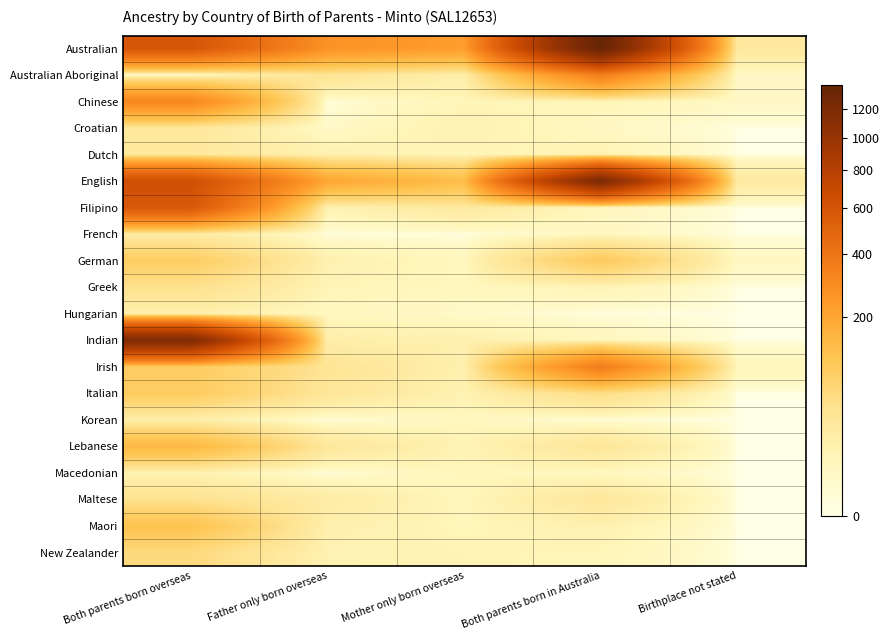

Reading left to right, transcribe all the data shown in this chart.

Australian: Both parents born overseas=595	Father only born overseas=268	Mother only born overseas=229	Both parents born in Australia=1384	Birthplace not stated=28
Australian Aboriginal: Both parents born overseas=0	Father only born overseas=39	Mother only born overseas=17	Both parents born in Australia=352	Birthplace not stated=4
Chinese: Both parents born overseas=316	Father only born overseas=0	Mother only born overseas=9	Both parents born in Australia=10	Birthplace not stated=4
Croatian: Both parents born overseas=31	Father only born overseas=3	Mother only born overseas=14	Both parents born in Australia=4	Birthplace not stated=0
Dutch: Both parents born overseas=29	Father only born overseas=15	Mother only born overseas=9	Both parents born in Australia=12	Birthplace not stated=0
English: Both parents born overseas=650	Father only born overseas=199	Mother only born overseas=135	Both parents born in Australia=1218	Birthplace not stated=26
Filipino: Both parents born overseas=575	Father only born overseas=12	Mother only born overseas=28	Both parents born in Australia=6	Birthplace not stated=0
French: Both parents born overseas=22	Father only born overseas=0	Mother only born overseas=0	Both parents born in Australia=5	Birthplace not stated=0
German: Both parents born overseas=92	Father only born overseas=15	Mother only born overseas=7	Both parents born in Australia=101	Birthplace not stated=5
Greek: Both parents born overseas=46	Father only born overseas=10	Mother only born overseas=7	Both parents born in Australia=10	Birthplace not stated=0
Hungarian: Both parents born overseas=16	Father only born overseas=6	Mother only born overseas=3	Both parents born in Australia=0	Birthplace not stated=0
Indian: Both parents born overseas=1185	Father only born overseas=18	Mother only born overseas=15	Both parents born in Australia=7	Birthplace not stated=0
Irish: Both parents born overseas=94	Father only born overseas=39	Mother only born overseas=15	Both parents born in Australia=358	Birthplace not stated=8
Italian: Both parents born overseas=96	Father only born overseas=34	Mother only born overseas=13	Both parents born in Australia=52	Birthplace not stated=0
Korean: Both parents born overseas=17	Father only born overseas=0	Mother only born overseas=6	Both parents born in Australia=0	Birthplace not stated=0
Lebanese: Both parents born overseas=149	Father only born overseas=32	Mother only born overseas=12	Both parents born in Australia=34	Birthplace not stated=0
Macedonian: Both parents born overseas=13	Father only born overseas=0	Mother only born overseas=8	Both parents born in Australia=6	Birthplace not stated=0
Maltese: Both parents born overseas=43	Father only born overseas=23	Mother only born overseas=8	Both parents born in Australia=32	Birthplace not stated=0
Maori: Both parents born overseas=119	Father only born overseas=16	Mother only born overseas=9	Both parents born in Australia=14	Birthplace not stated=0
New Zealander: Both parents born overseas=60	Father only born overseas=13	Mother only born overseas=11	Both parents born in Australia=9	Birthplace not stated=0